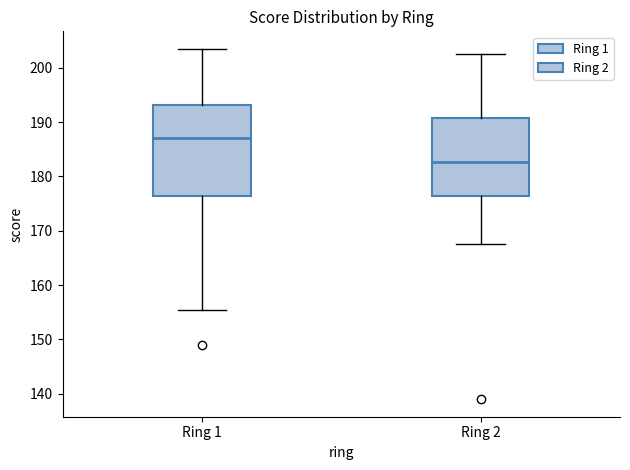

Which box's median line is the highest?

Ring 1